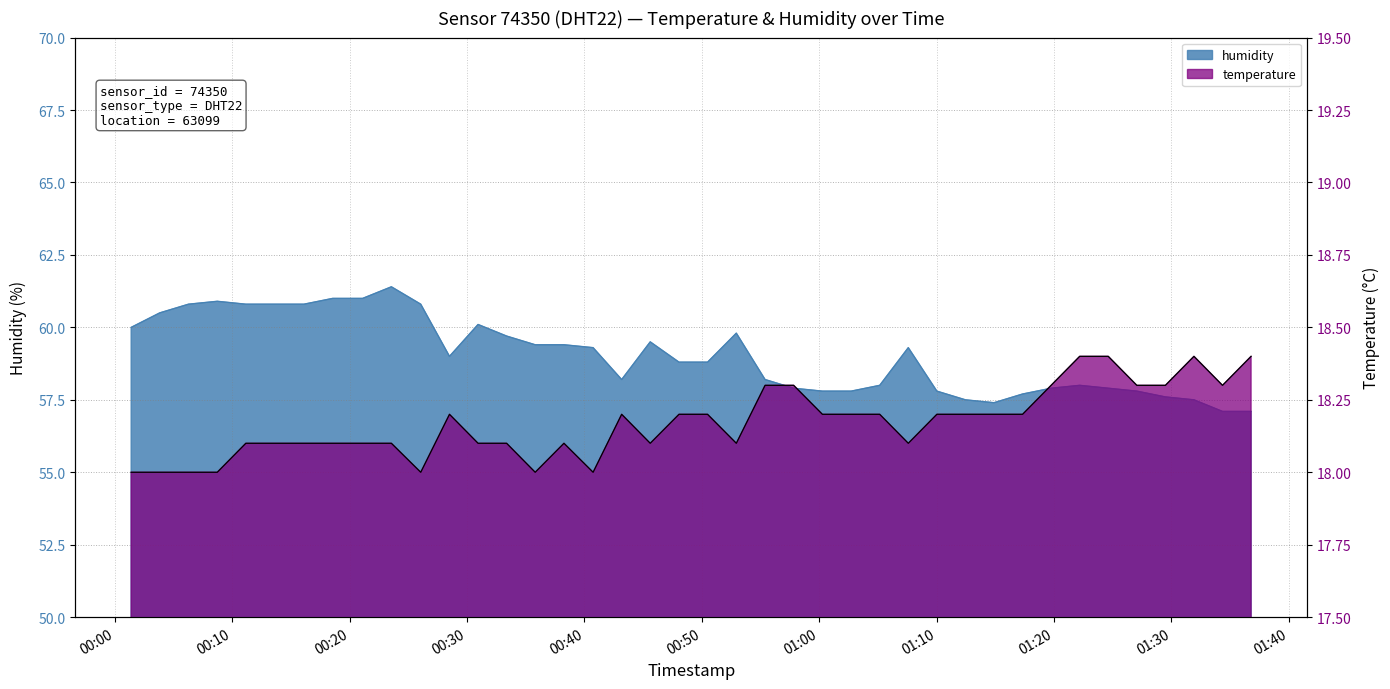

Reading left to right, transcribe all the data shown in this chart.

humidity: 60.0	60.5	60.8	60.9	60.8	60.8	60.8	61.0	61.0	61.4	60.8	59.0	60.1	59.7	59.4	59.4	59.3	58.2	59.5	58.8	58.8	59.8	58.2	57.9	57.8	57.8	58.0	59.3	57.8	57.5	57.4	57.7	57.9	58.0	57.9	57.8	57.6	57.5	57.1	57.1
temperature: 18.0	18.0	18.0	18.0	18.1	18.1	18.1	18.1	18.1	18.1	18.0	18.2	18.1	18.1	18.0	18.1	18.0	18.2	18.1	18.2	18.2	18.1	18.3	18.3	18.2	18.2	18.2	18.1	18.2	18.2	18.2	18.2	18.3	18.4	18.4	18.3	18.3	18.4	18.3	18.4